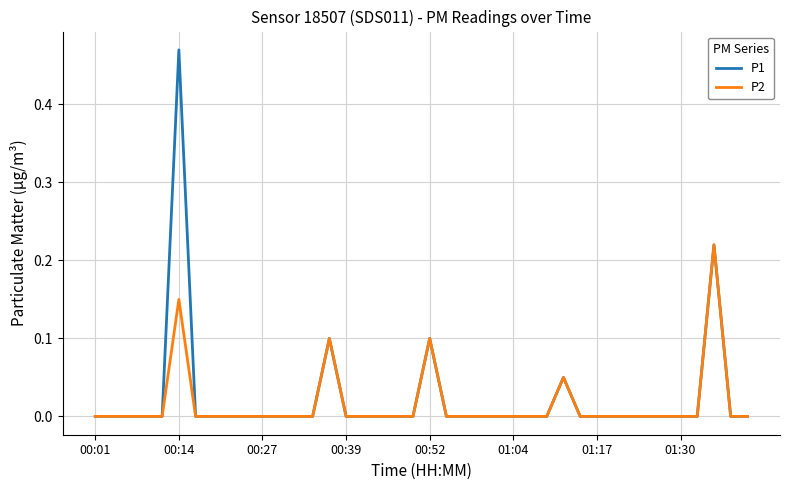

Is this an area chart (filled region under the line)?

No